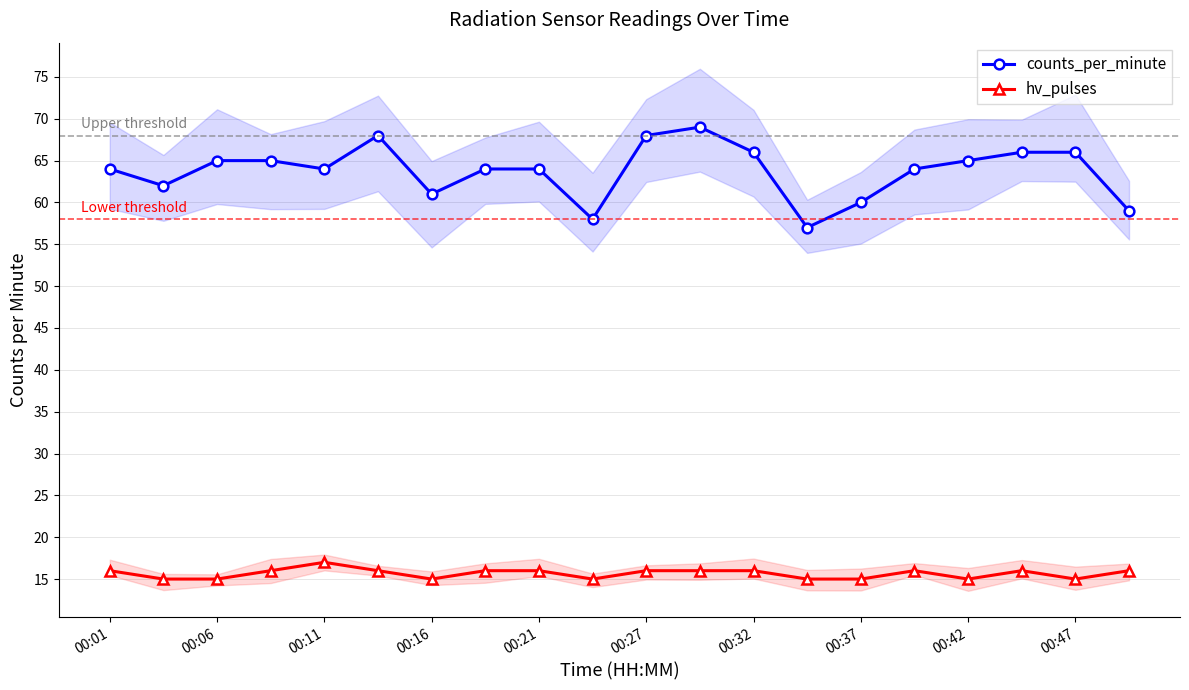

True or false: counts_per_minute has a value of 59 at 19.

True